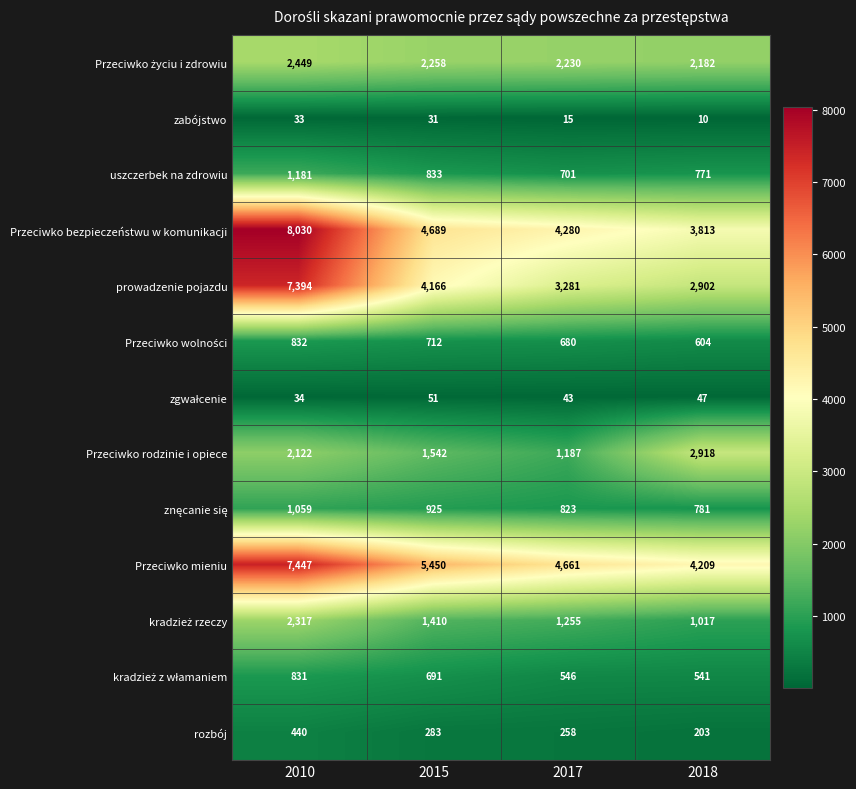

At how many categories does at least one series exceed 7333?

1